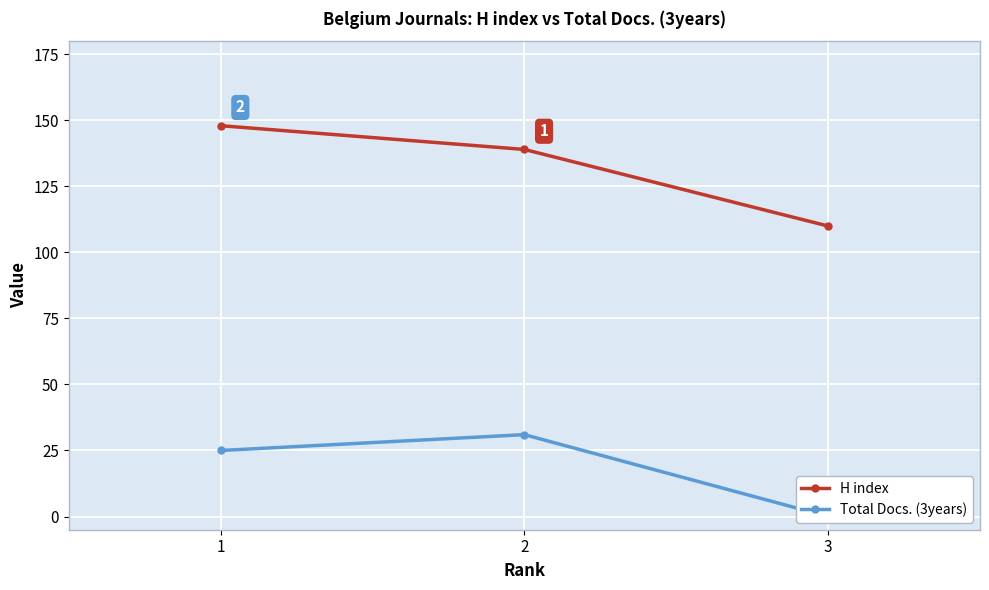

What is the difference between the maximum and minimum values in the Total Docs. (3years) series?

31